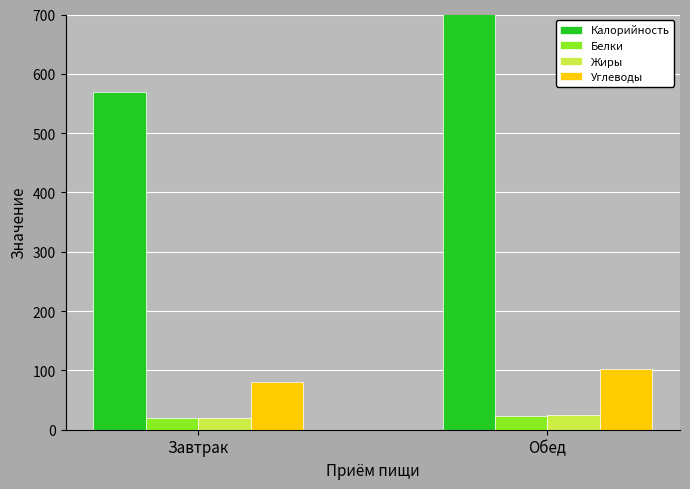

The value of Углеводы at Завтрак is 81.0. True or false?

True